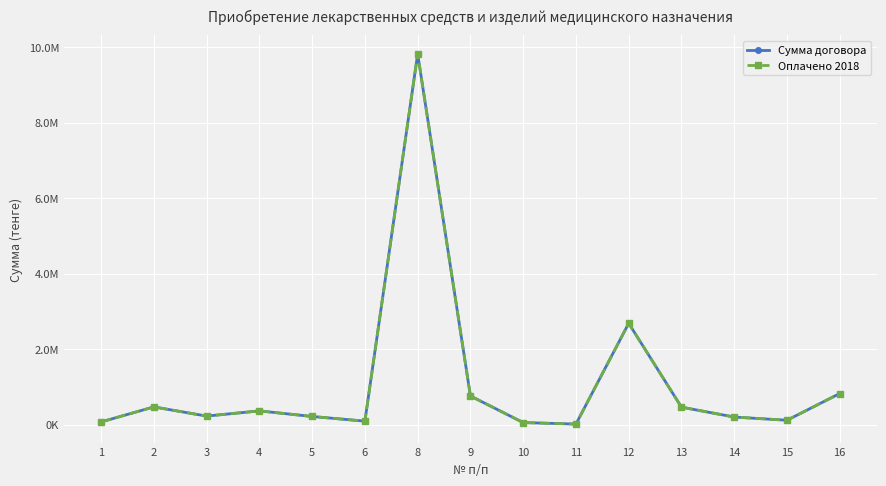

At which label does Оплачено 2018 reach its minimum?

11